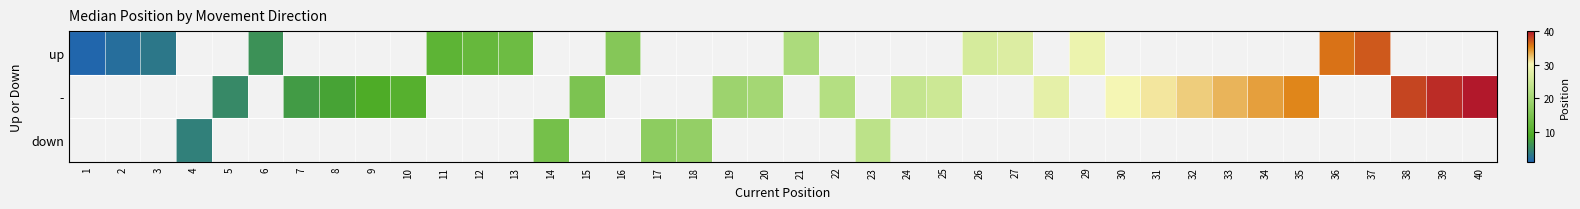

Which series has the largest range (max minus min)?

up